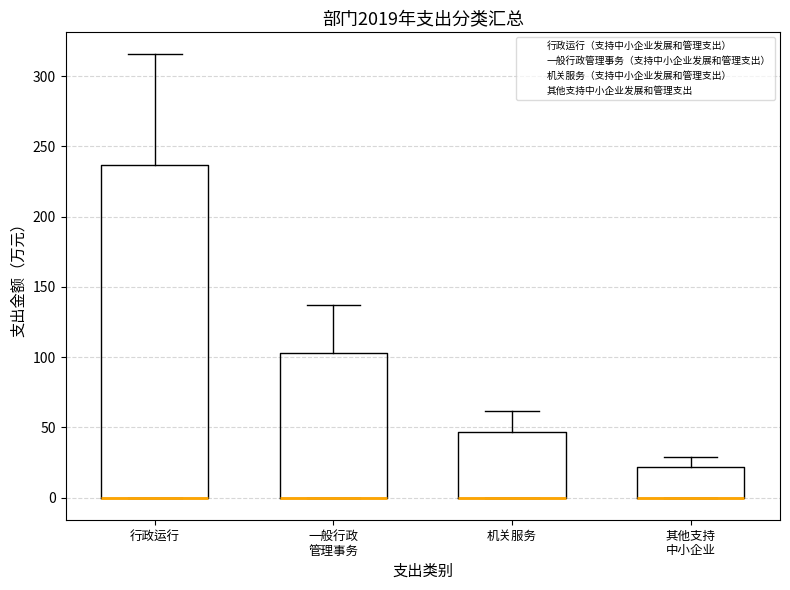

Reading left to right, read every box against the y-axis: the position of its median line, the range the box covers, and the ends of its whiskers. The values are not printed on the chart, so give them approximately, as read against the axis.

行政运行: median 0 (drawn on the box's lower edge), box 0 to 235, whiskers 0 to 315
一般行政 管理事务: median 0 (drawn on the box's lower edge), box 0 to 105, whiskers 0 to 135
机关服务: median 0 (drawn on the box's lower edge), box 0 to 45, whiskers 0 to 60
其他支持 中小企业: median 0 (drawn on the box's lower edge), box 0 to 20, whiskers 0 to 30